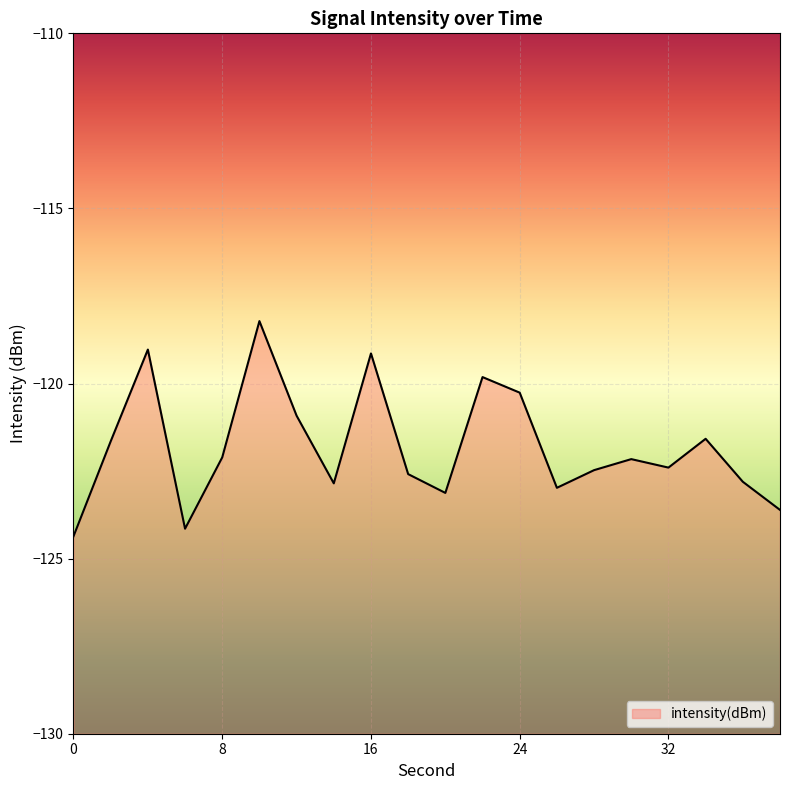

The value at 22 is -198.5. True or false?

False